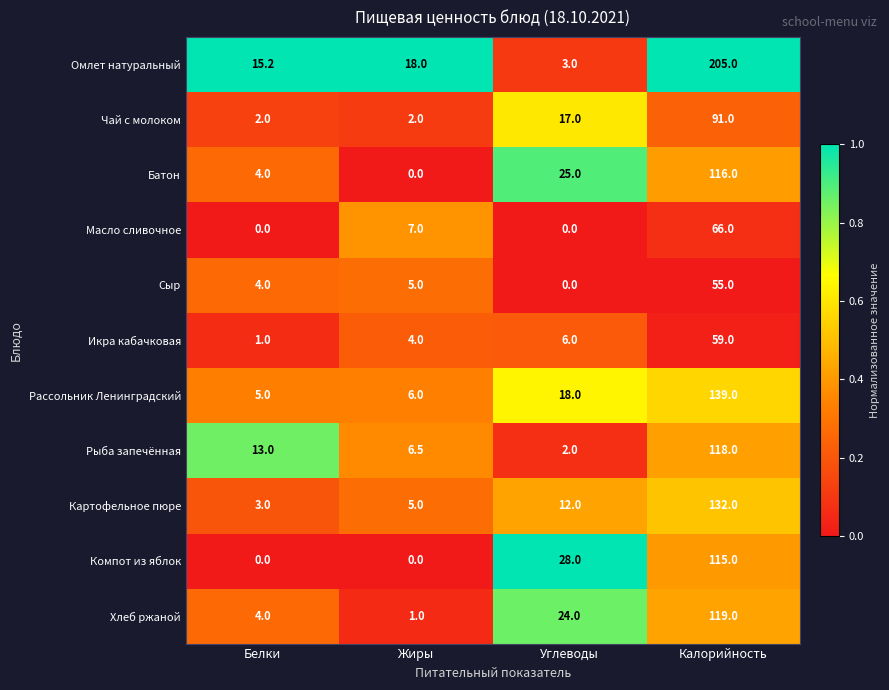

What is the difference between the highest and lowest values at Углеводы?

28.0